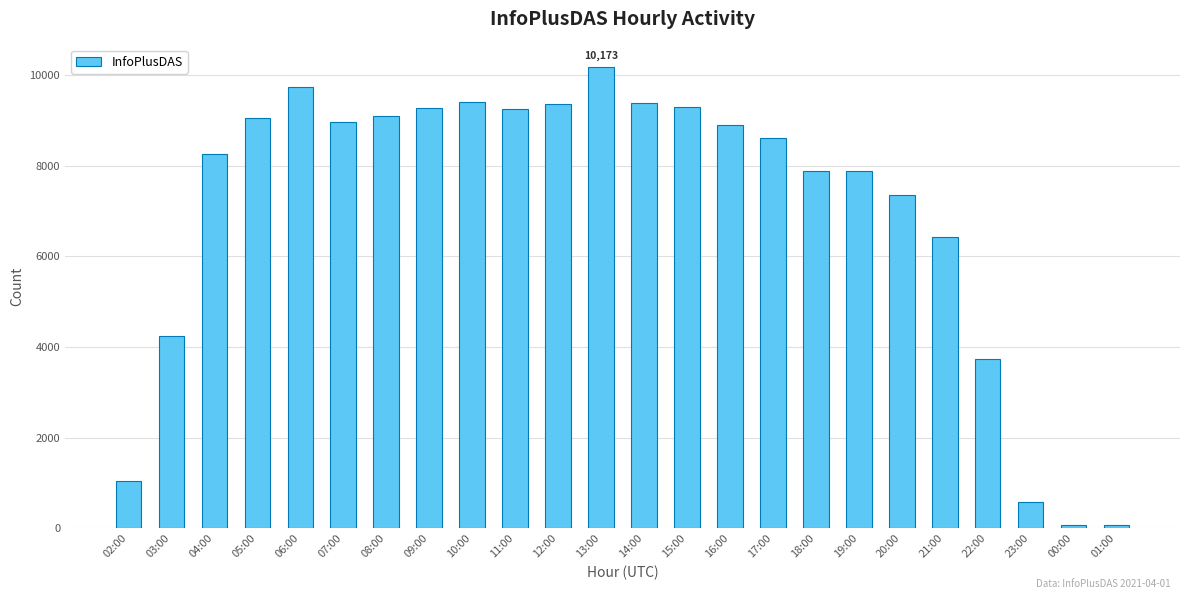

How many bars are there in total?

24